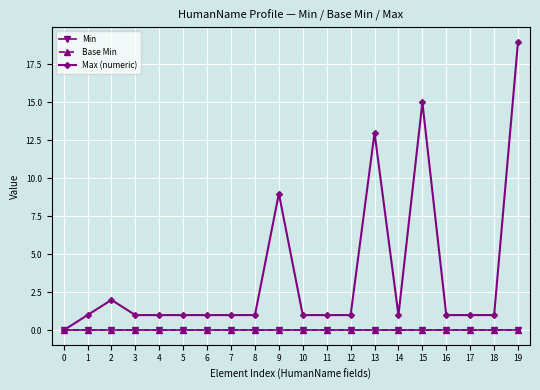

True or false: Min and Max (numeric) intersect in this chart.

False